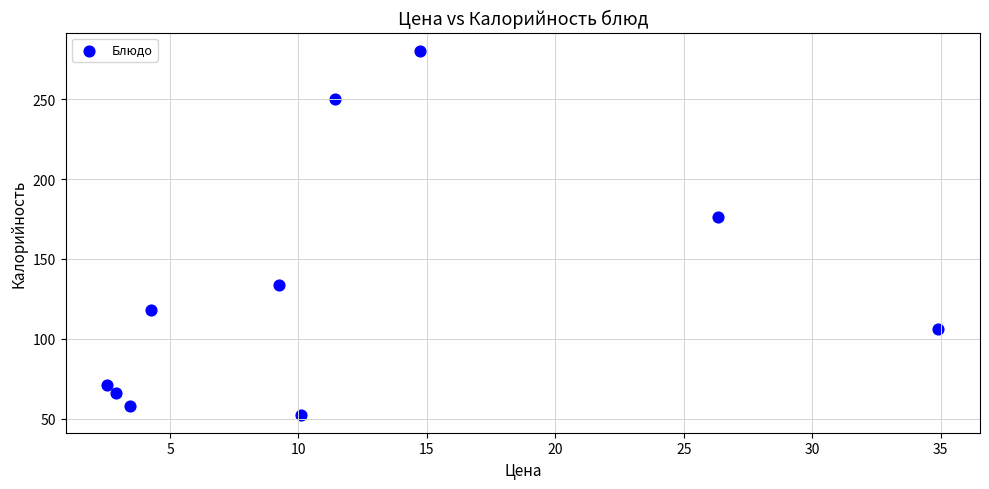

What is the range of Y values (max minus min)?

228.0